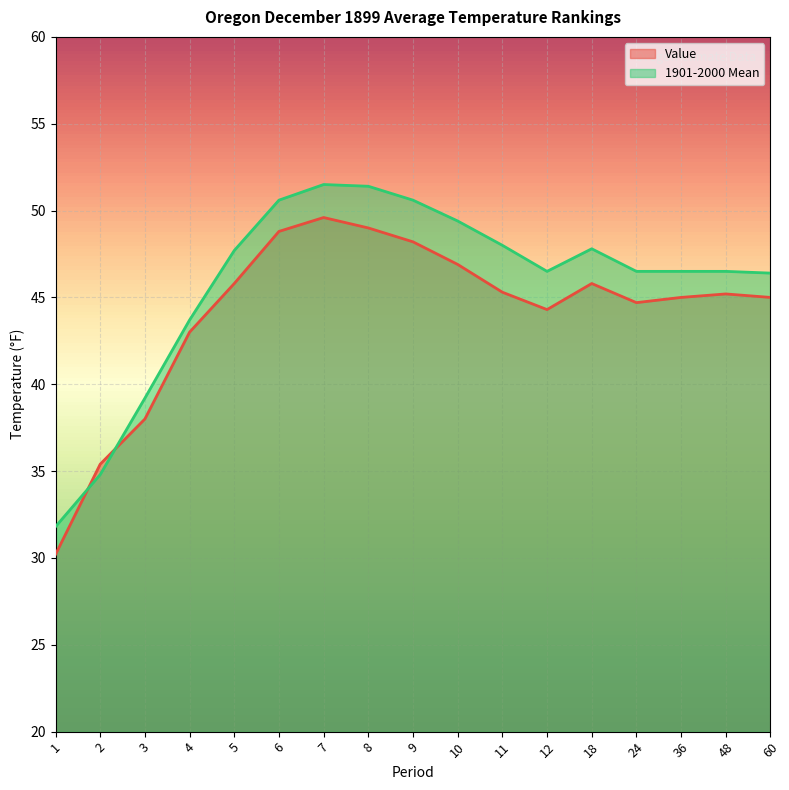

At 24, list the series in order from largest to smallest.

1901-2000 Mean, Value